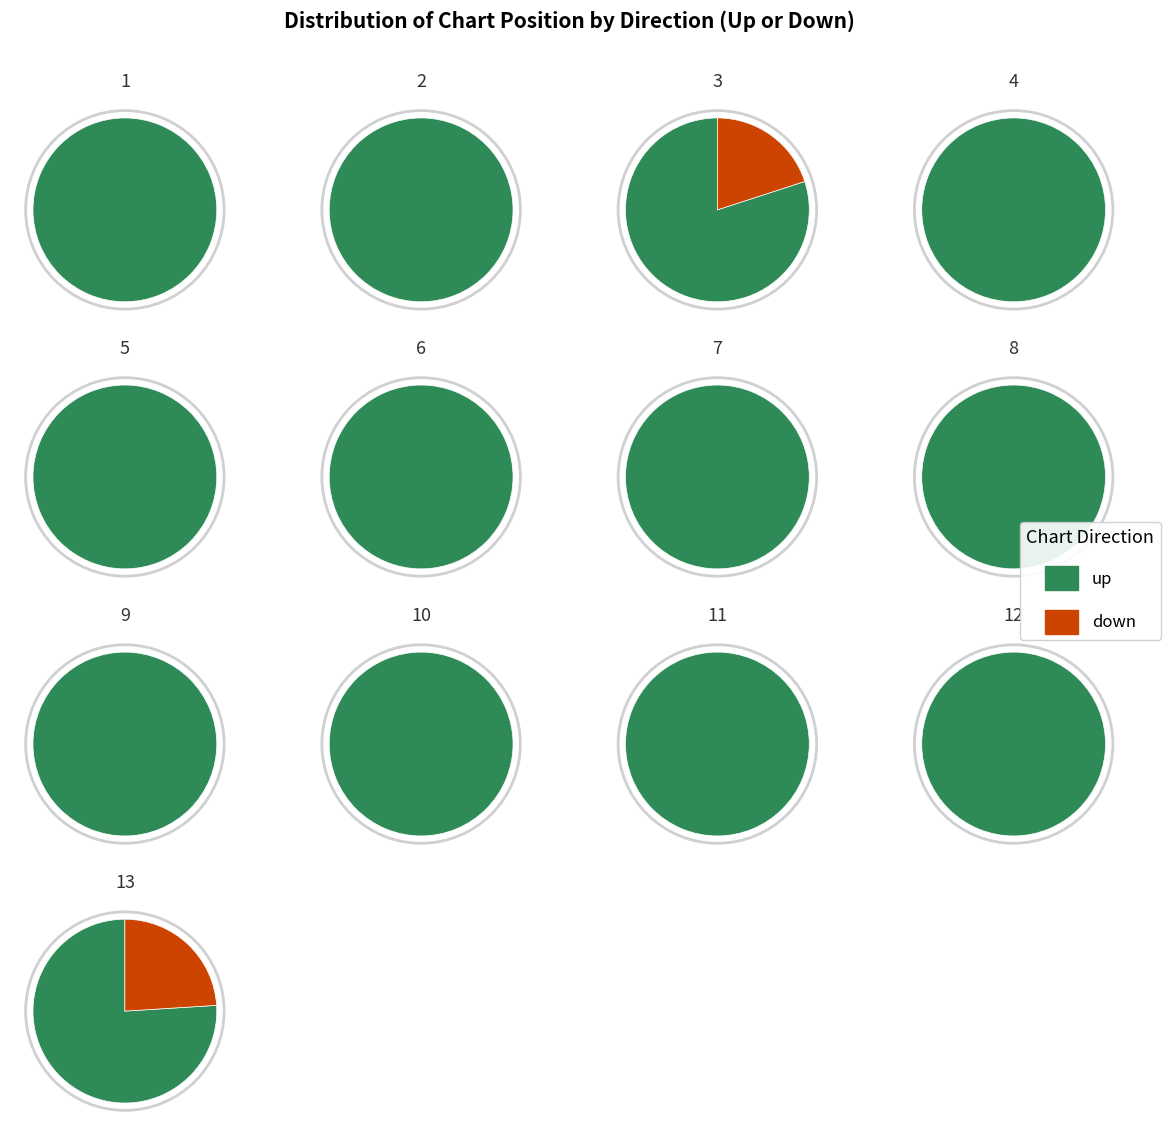

What is the majority slice?

up